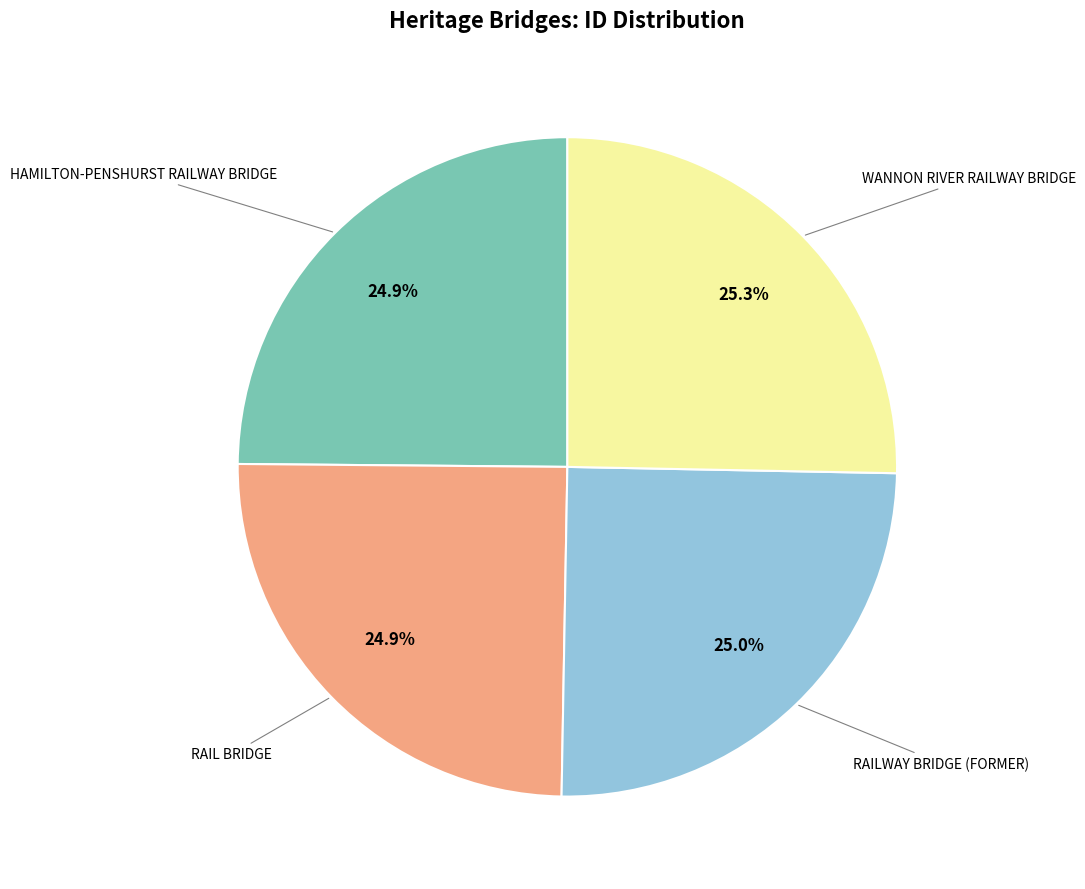

Count the number of slices in the pie.

4